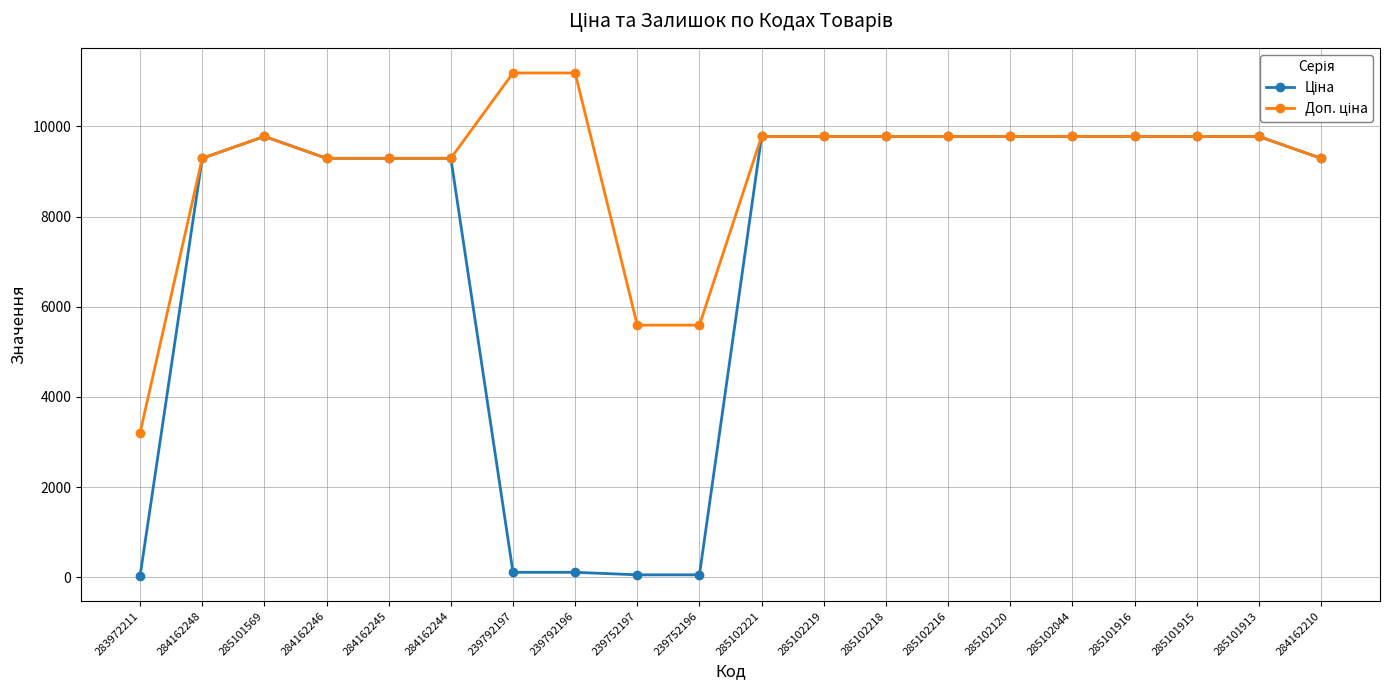

What is the total value across all series at 284162248?

18580.9